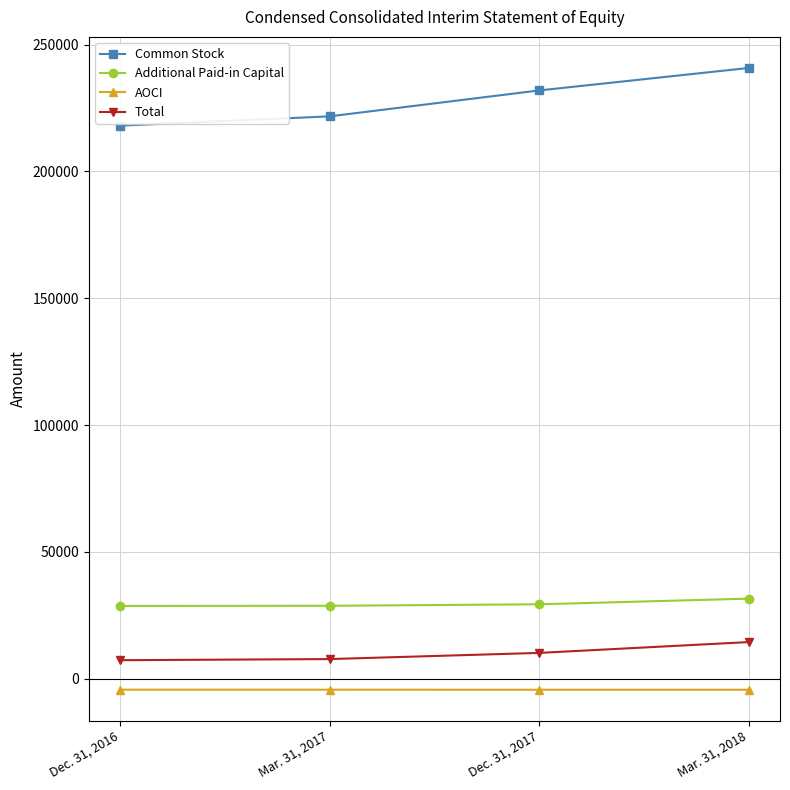

The AOCI series shows -4298 at Mar. 31, 2017. True or false?

True